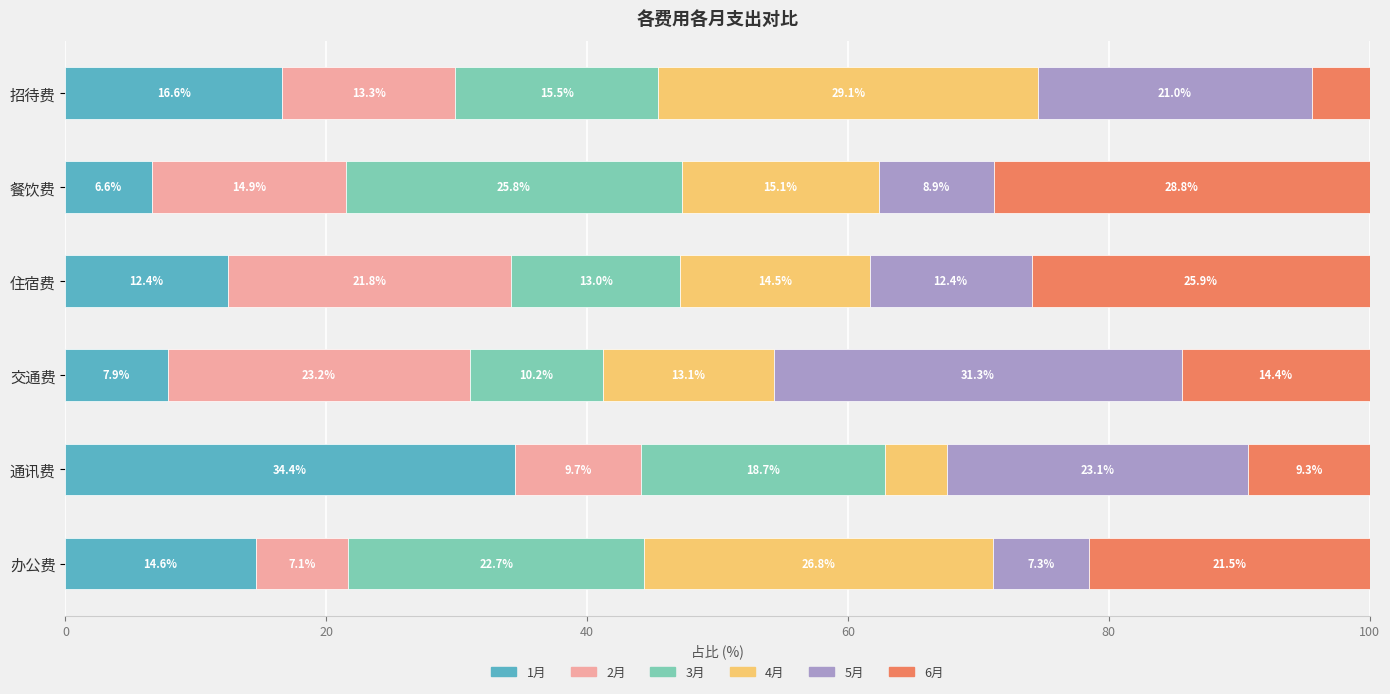

What is the highest value of the 1月 series?

34.4